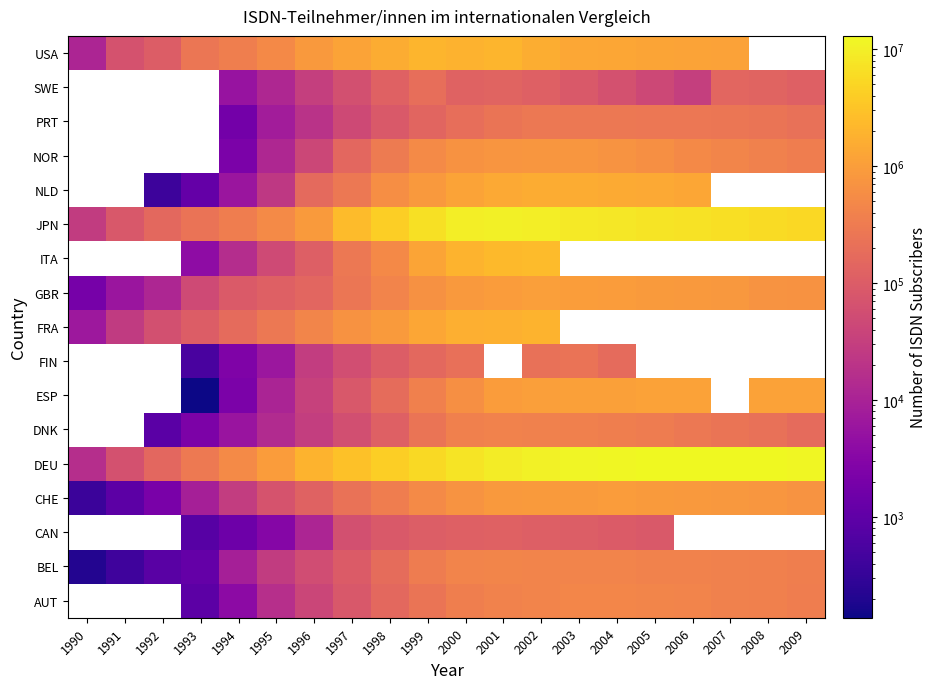

What is the difference between the highest and lowest values at 1993?

299862.0